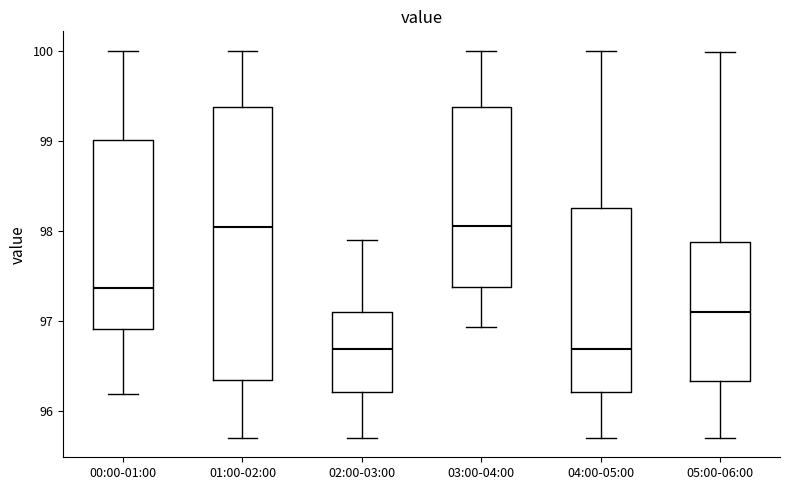

Where does the lower whisker of the box for 02:00-03:00 end on the y-axis? The values are not printed on the chart, so give them approximately, as read against the axis.

95.7